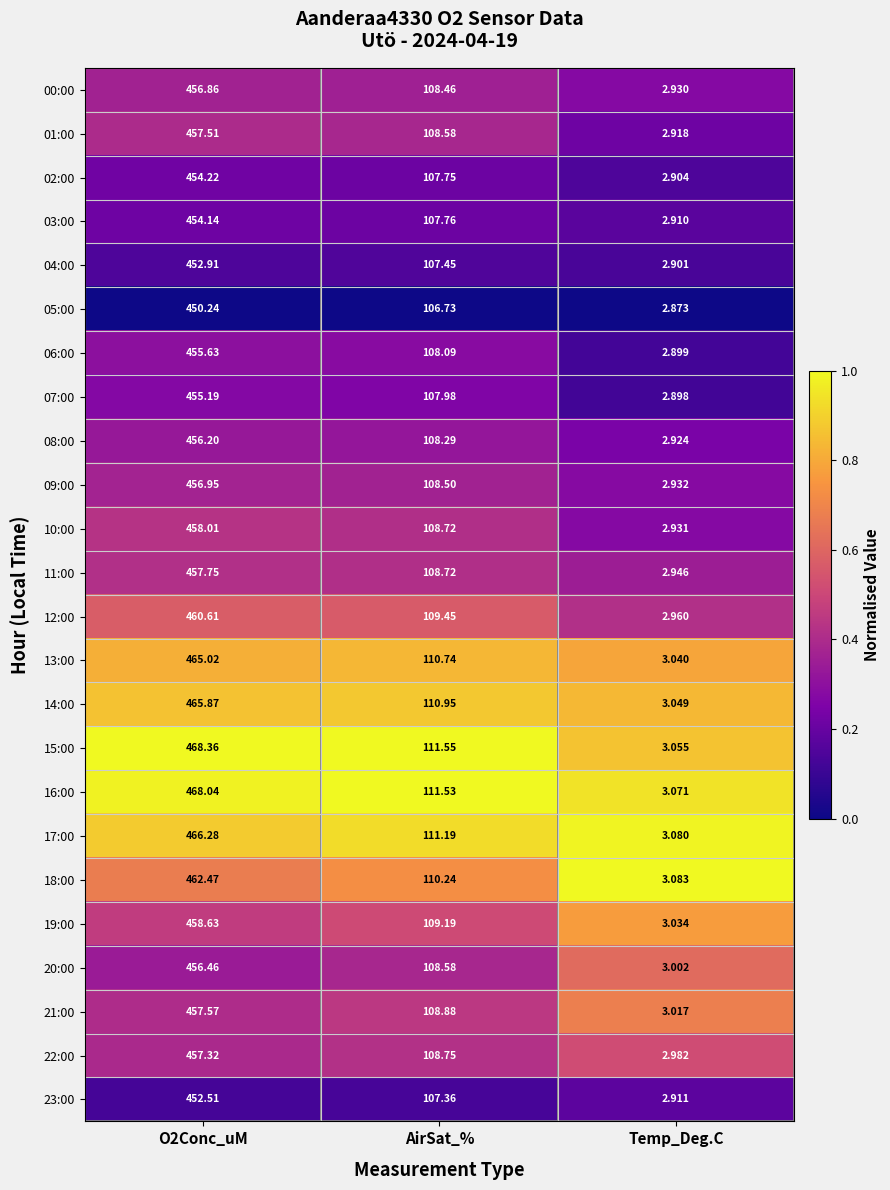

What is the total value across all series at O2Conc_uM?

11004.8